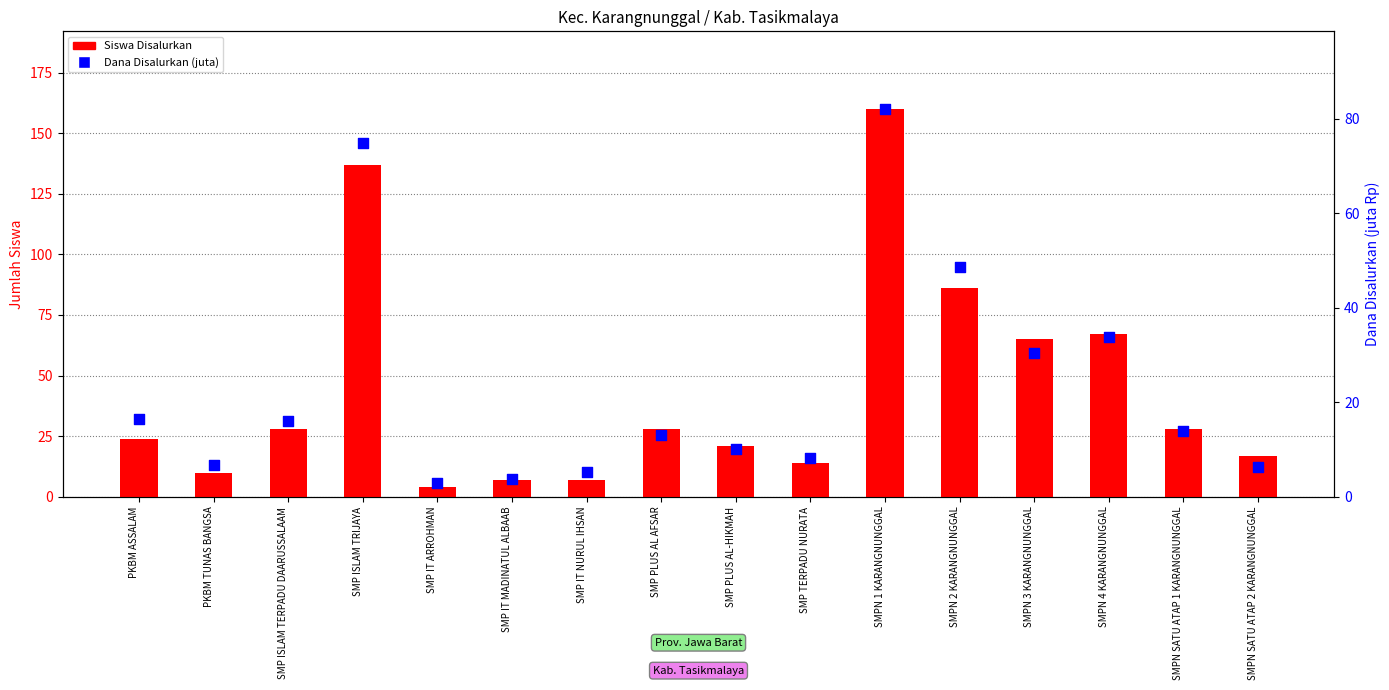

Which series has the widest spread of Y values?

Siswa Disalurkan